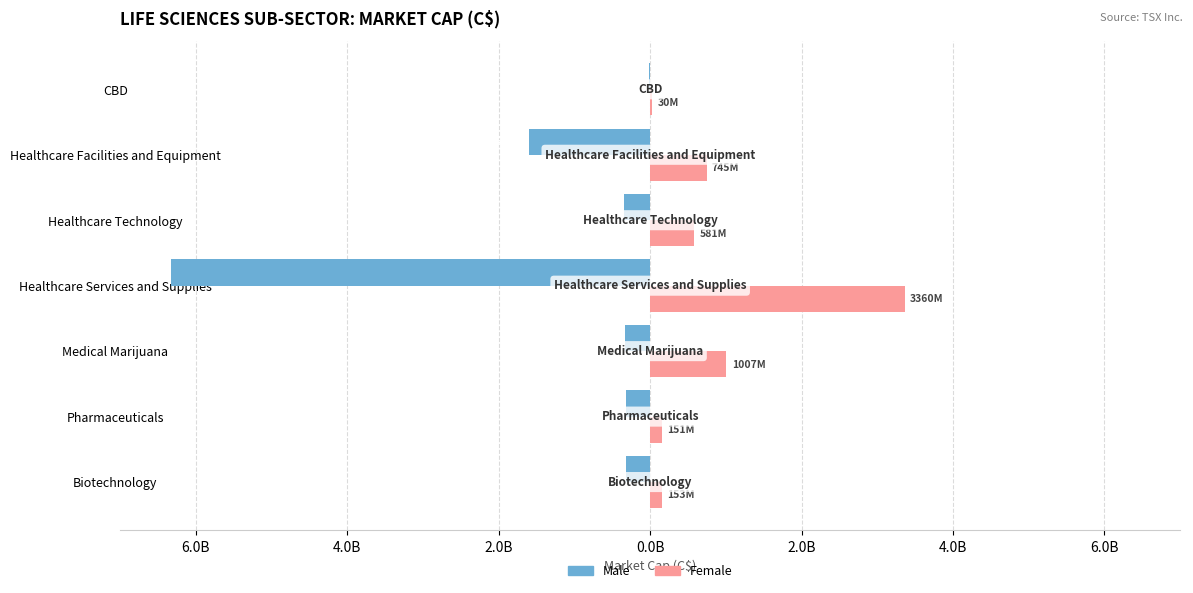

What are all the series names shown in the legend?

Male, Female